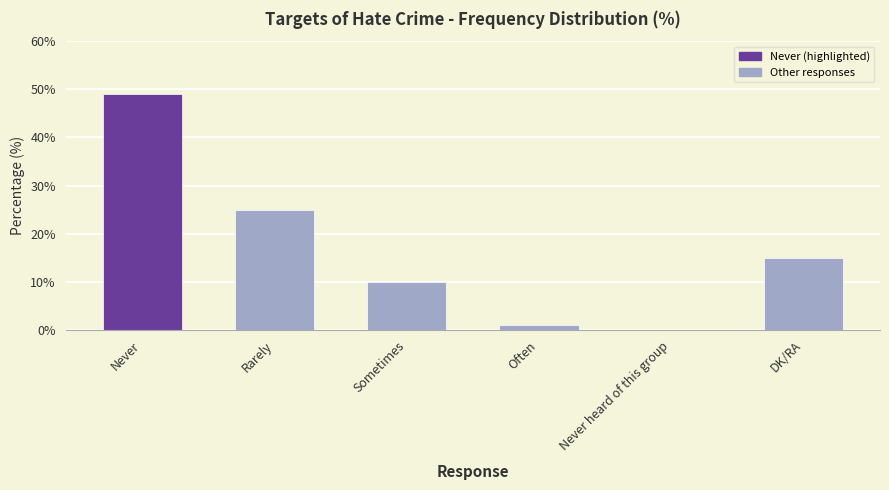

Read the value at Sometimes.

10